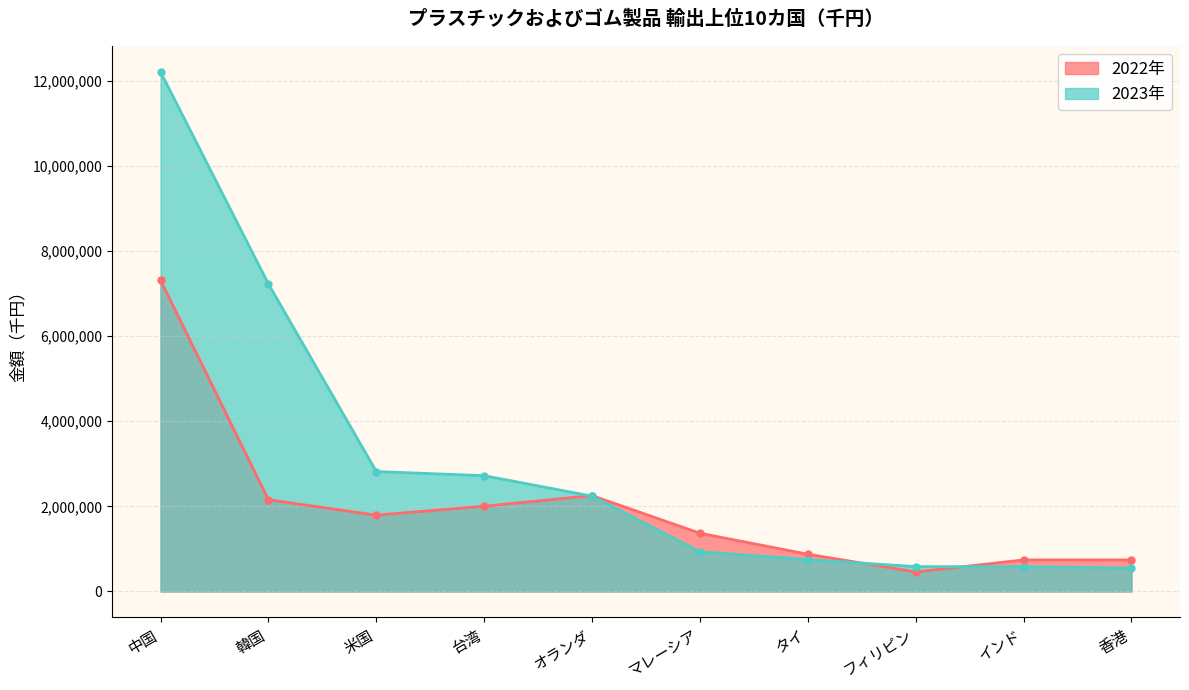

List the series in order of their peak value, lowest first.

2022年, 2023年